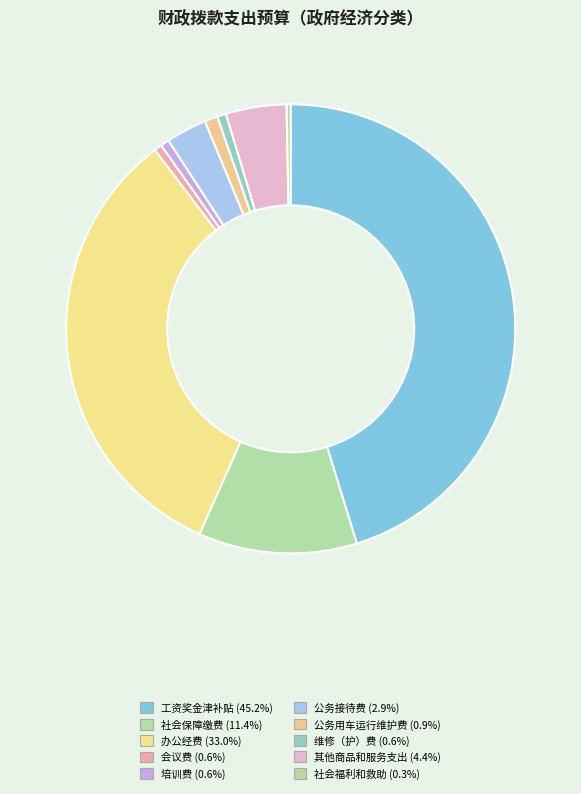

Is it true that 培训费 is 1% of the pie?

True